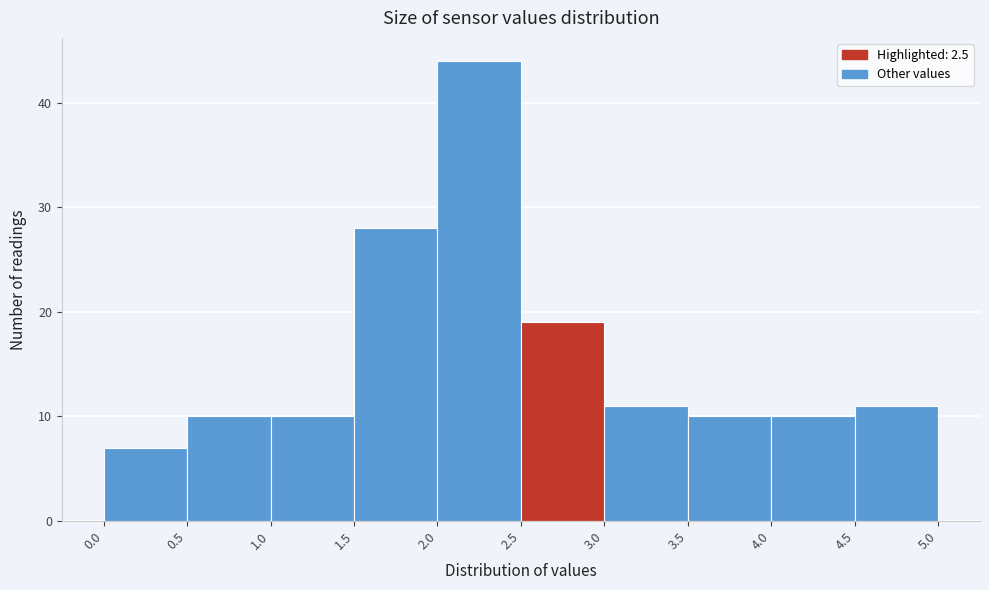

Which range on the x-axis has the tallest bar?

2.0 to 2.5